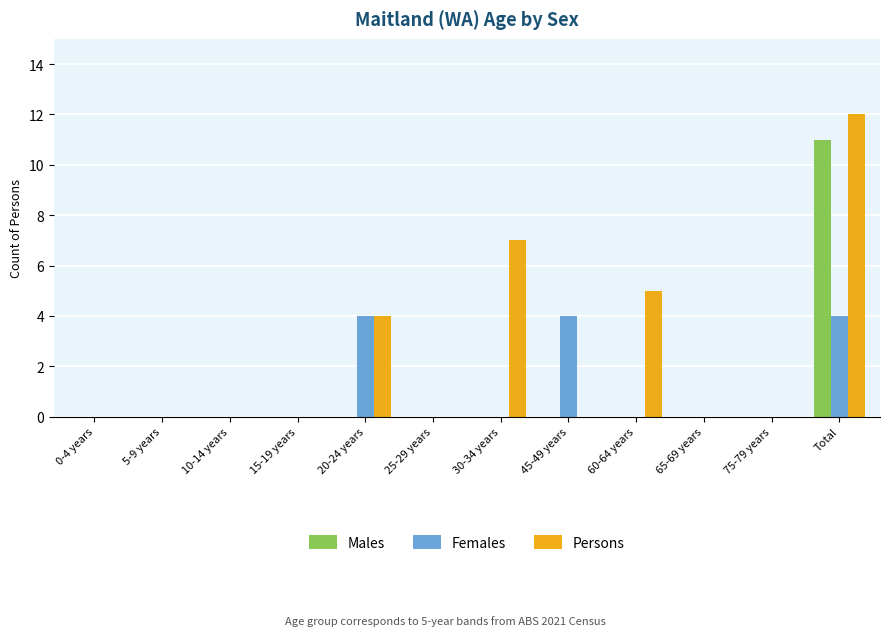

What is the sum of all Males values?

11